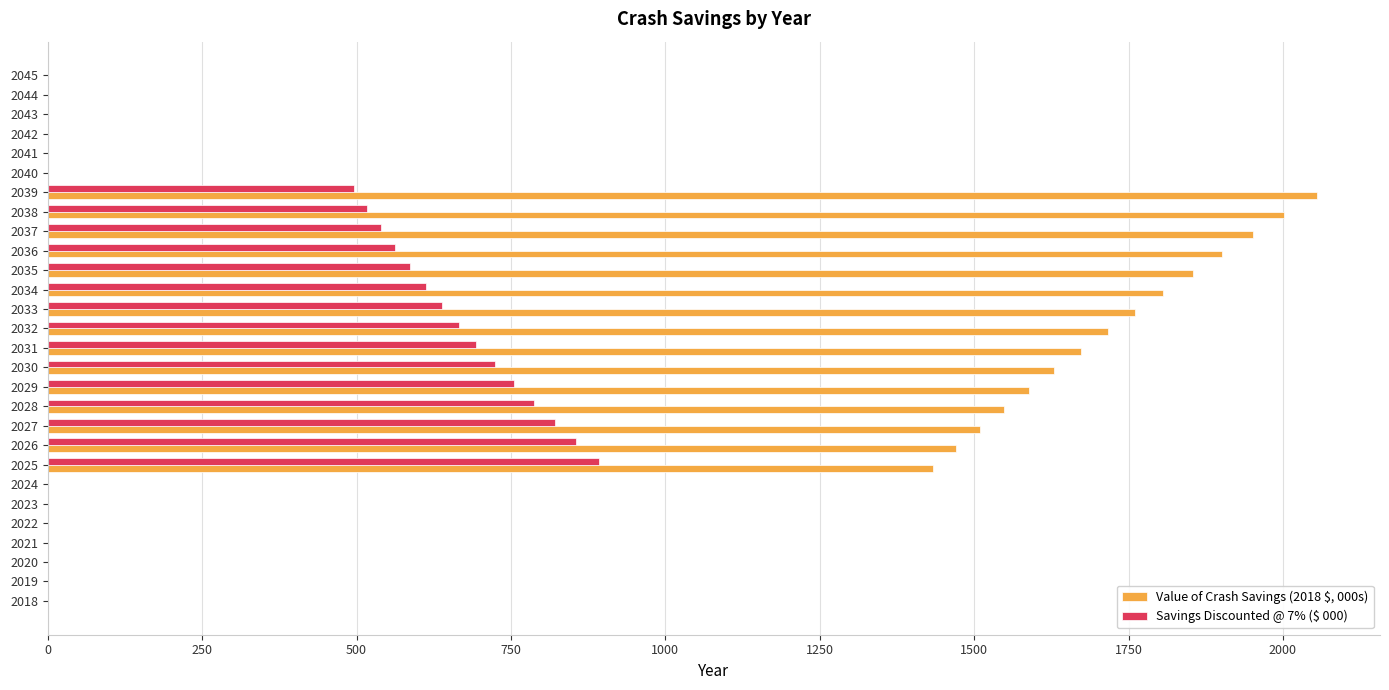

What is the sum of the Value of Crash Savings (2018 $, 000s) values at 2032 and 2031?

3388.4